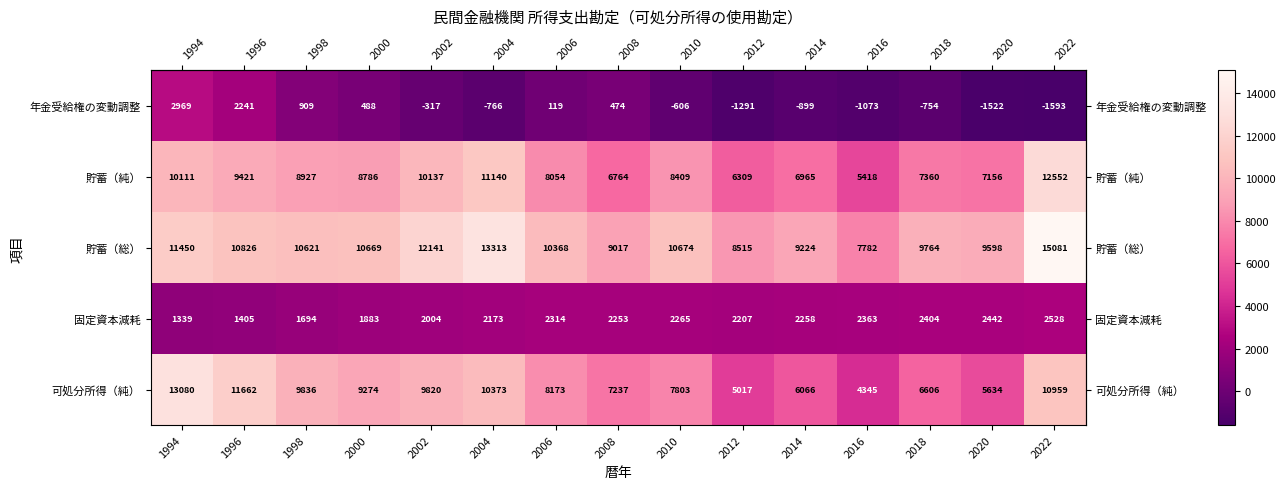

Which series has the largest total across all categories?

貯蓄（総）